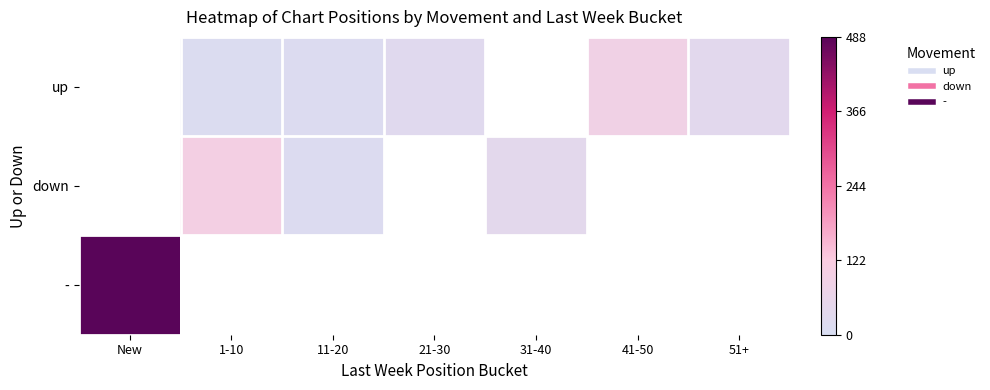

Rank the categories by - value from highest to lowest.

New, 1-10, 11-20, 21-30, 31-40, 41-50, 51+